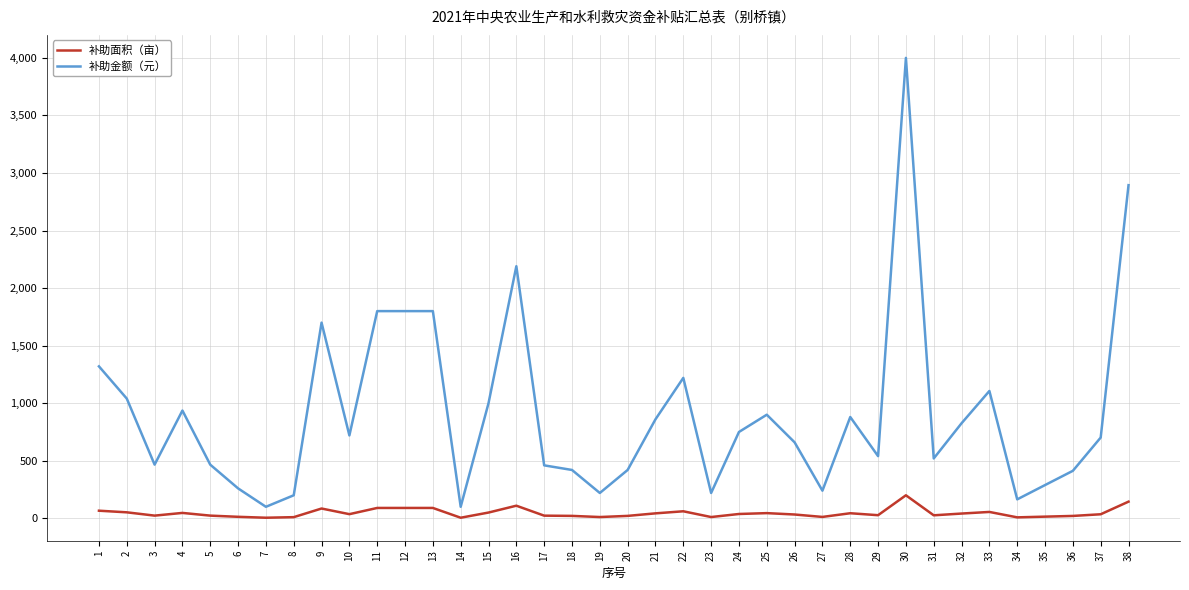

True or false: 补助金额（元） and 补助面积（亩） cross at least once.

False